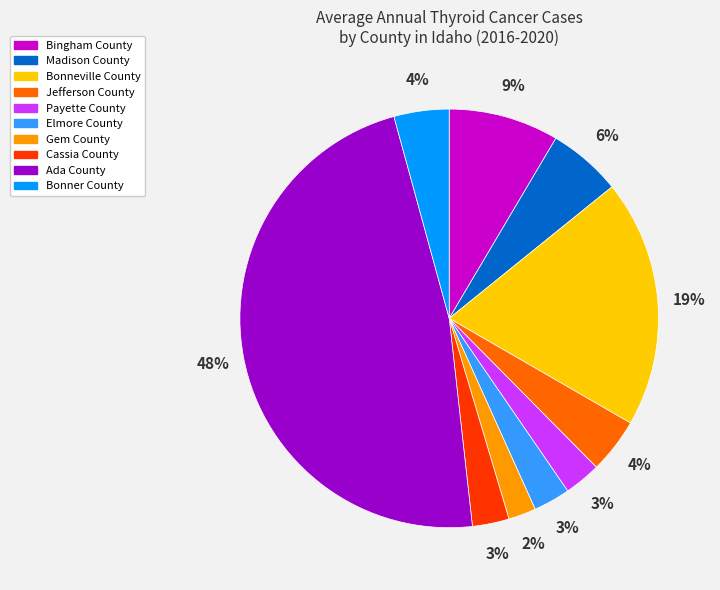

Is Gem County the majority of the pie?

No